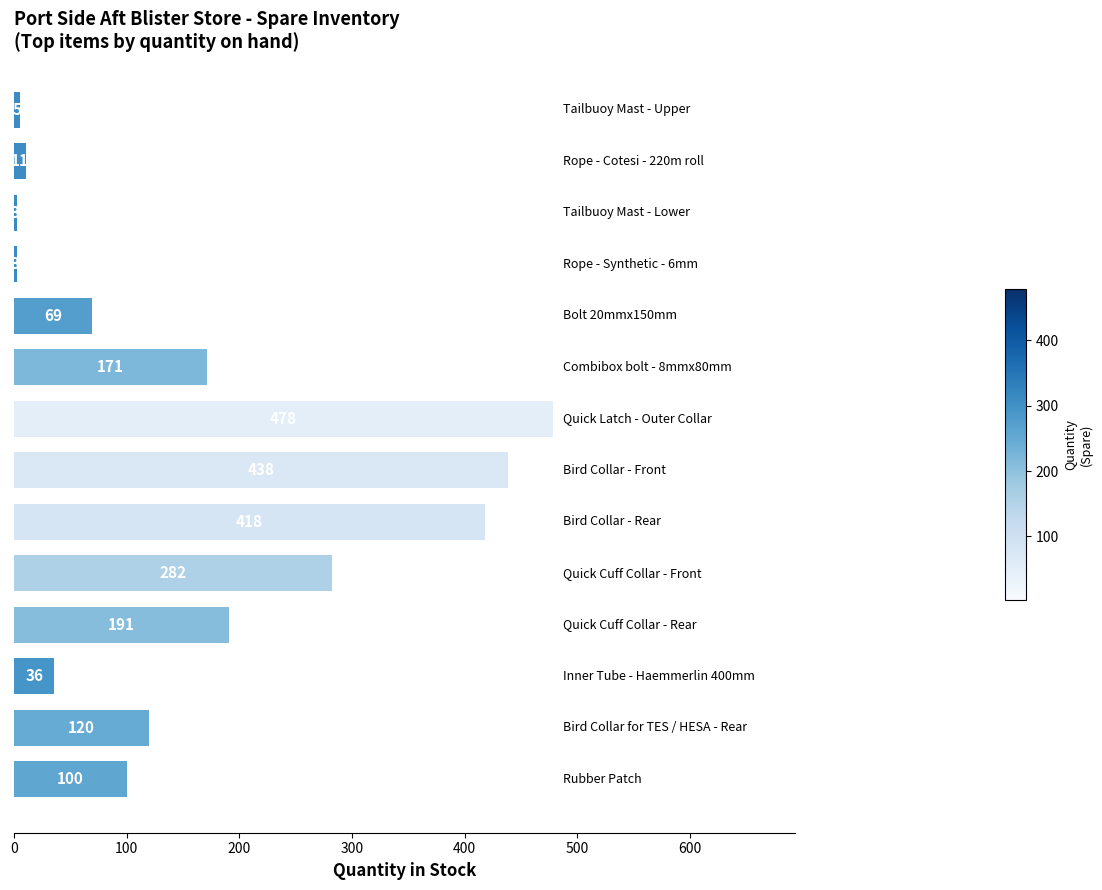

What is the value of the 8th bar from the top?

438